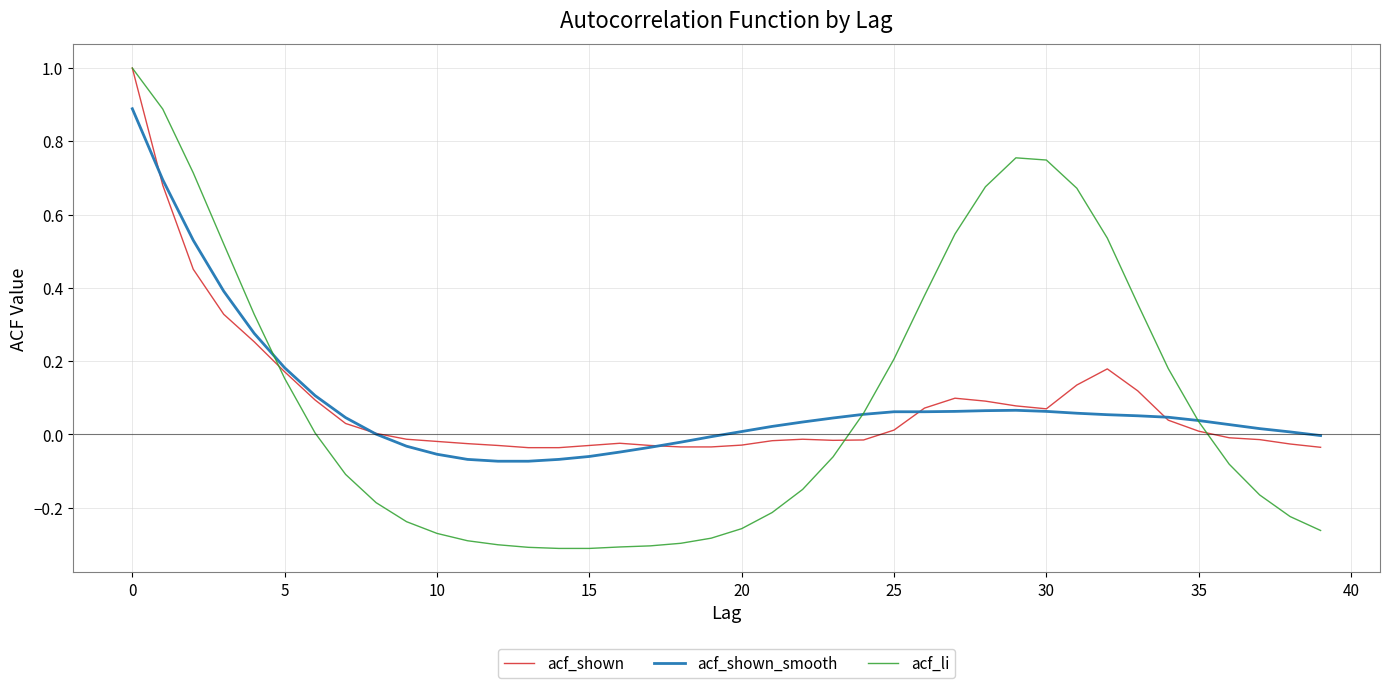

Which series has the widest spread of values?

acf_li